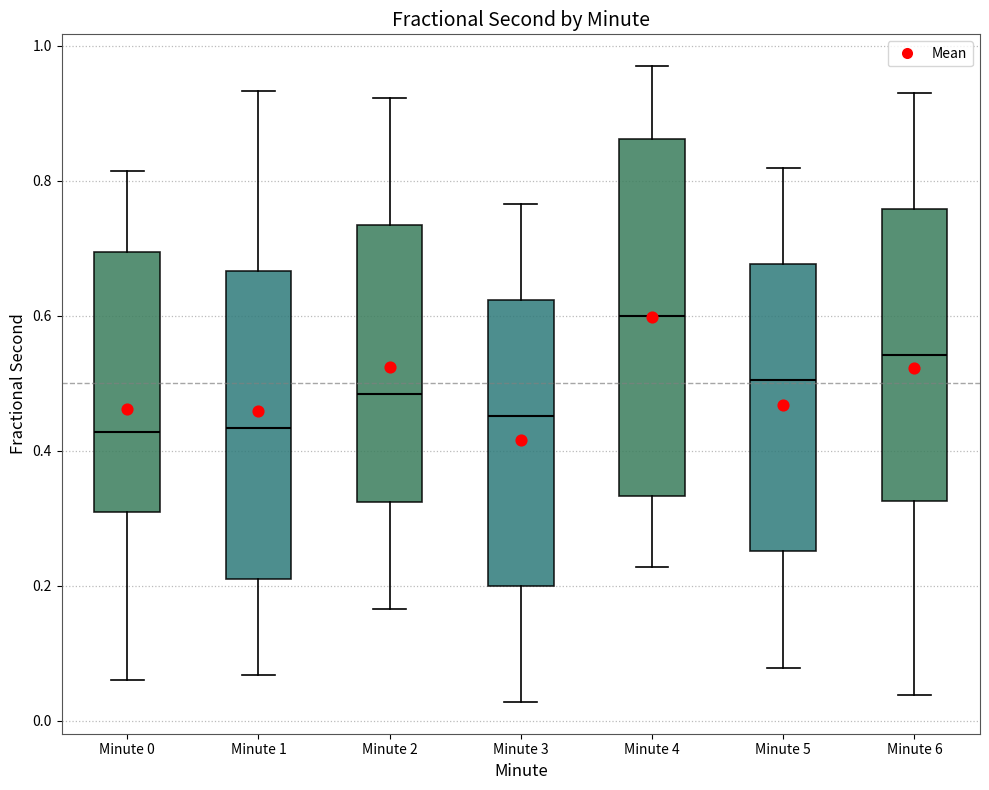

Which box is the tallest, from its lower edge to its upper edge?

Minute 4